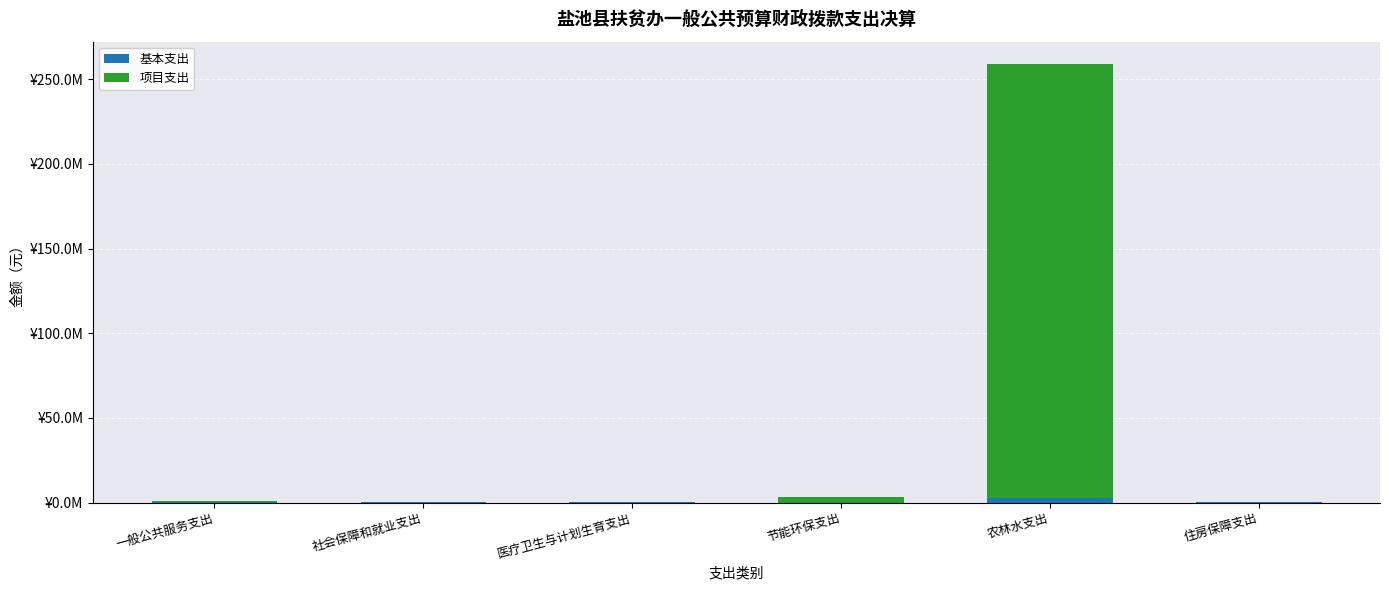

At which category is the sum across all series the highest?

农林水支出